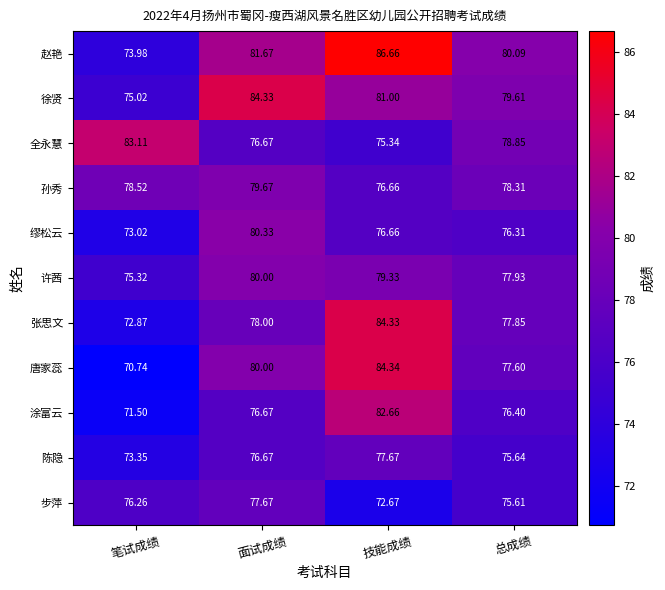

What is the total value across all series at 技能成绩?

877.3